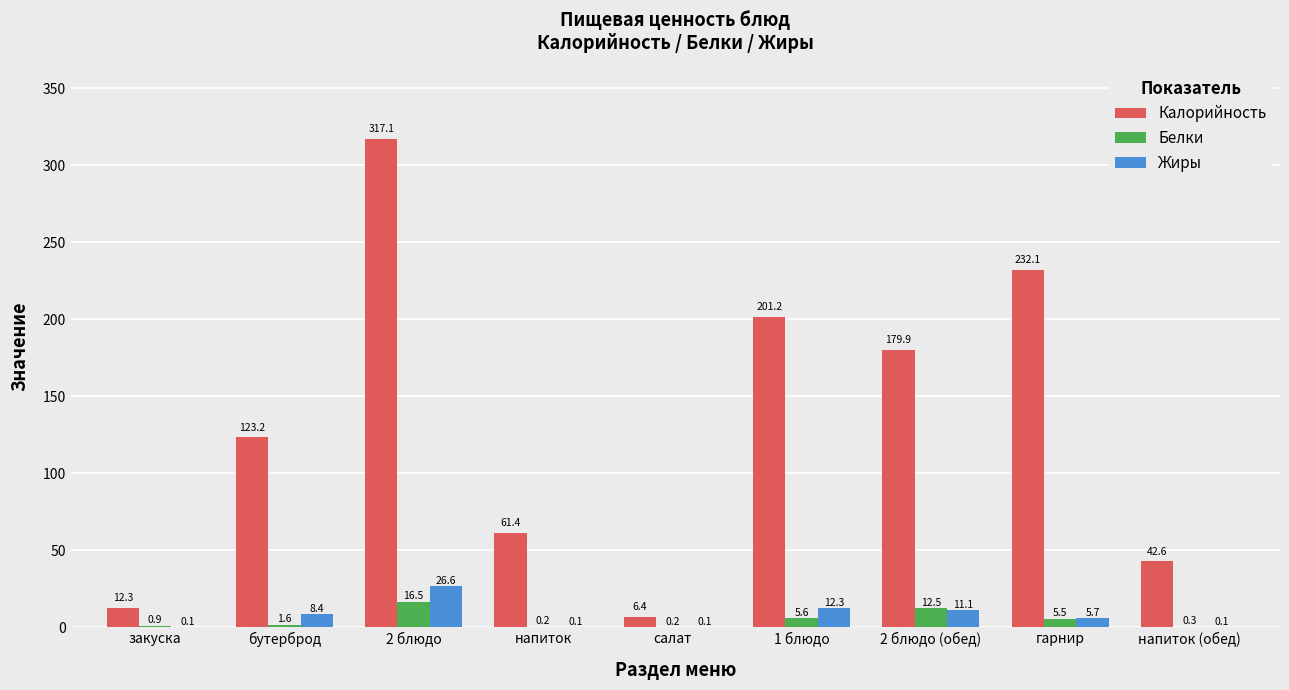

What is the spread (max minus min) of values at 2 блюдо (обед)?

168.8